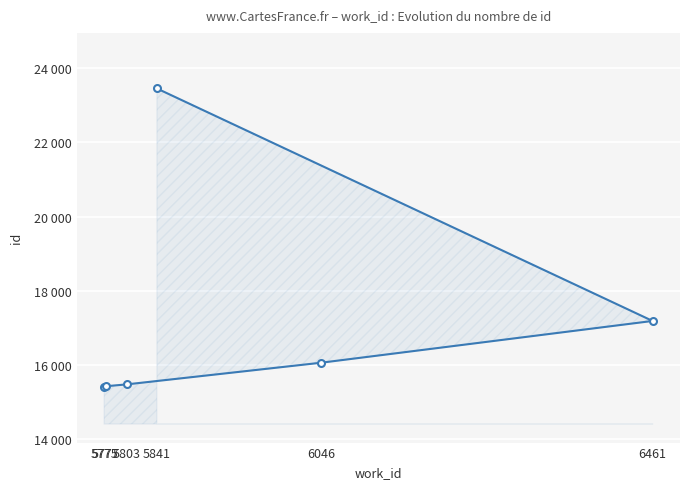

Count the number of data series in this chart.

1